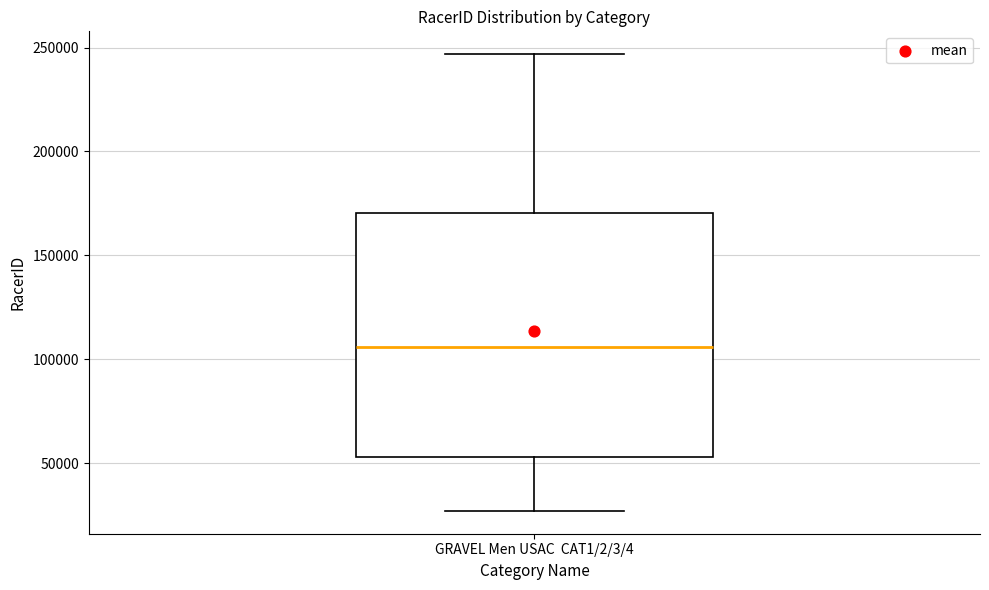

Read this box plot against the y-axis: the position of the median line, the range covered by the box, and the ends of both whiskers. The values are not printed on the chart, so give them approximately, as read against the axis.

median 105000, box 55000 to 170000, whiskers 25000 to 245000